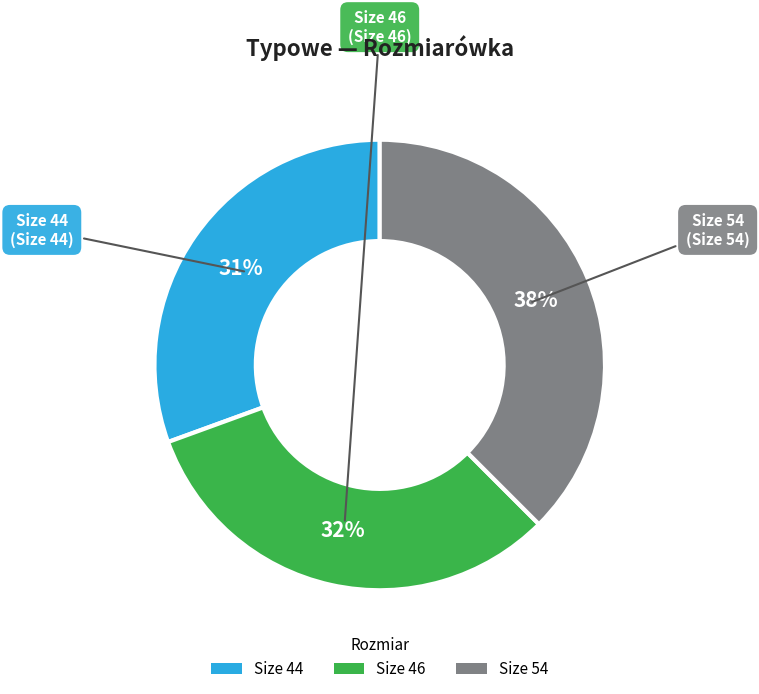

Does any single category account for the majority?

No